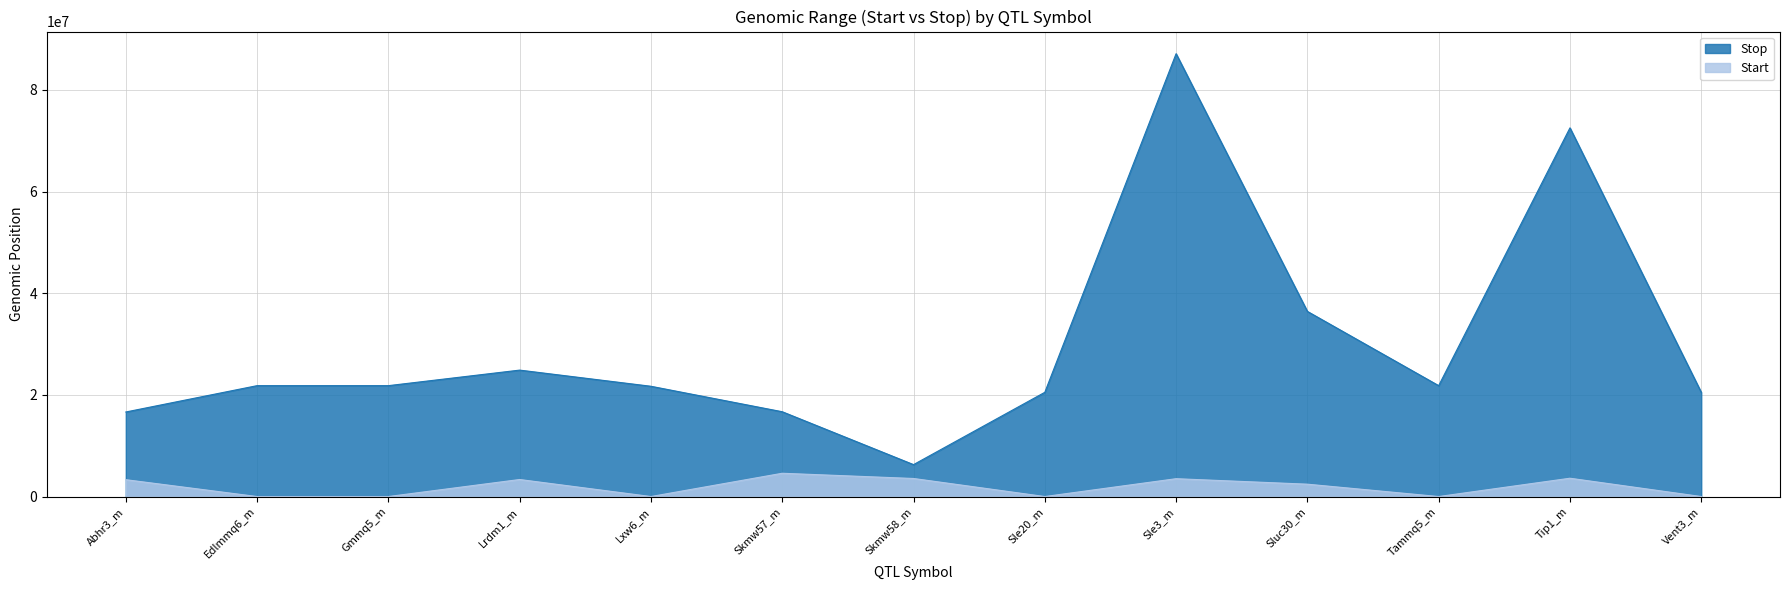

Which series has the largest range (max minus min)?

Stop